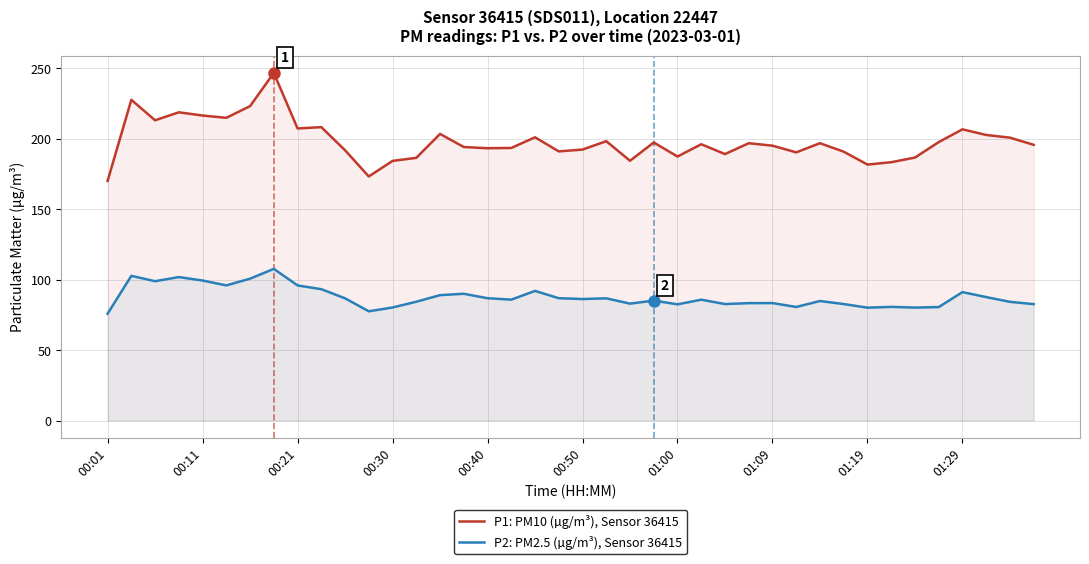

At how many categories does at least one series exceed 148?

40